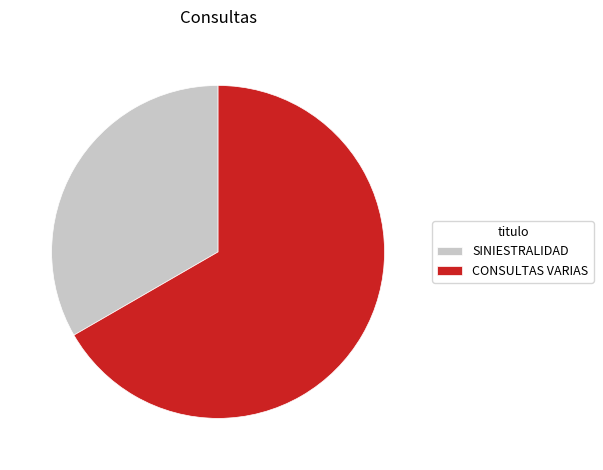

Which slice is the largest?

CONSULTAS VARIAS